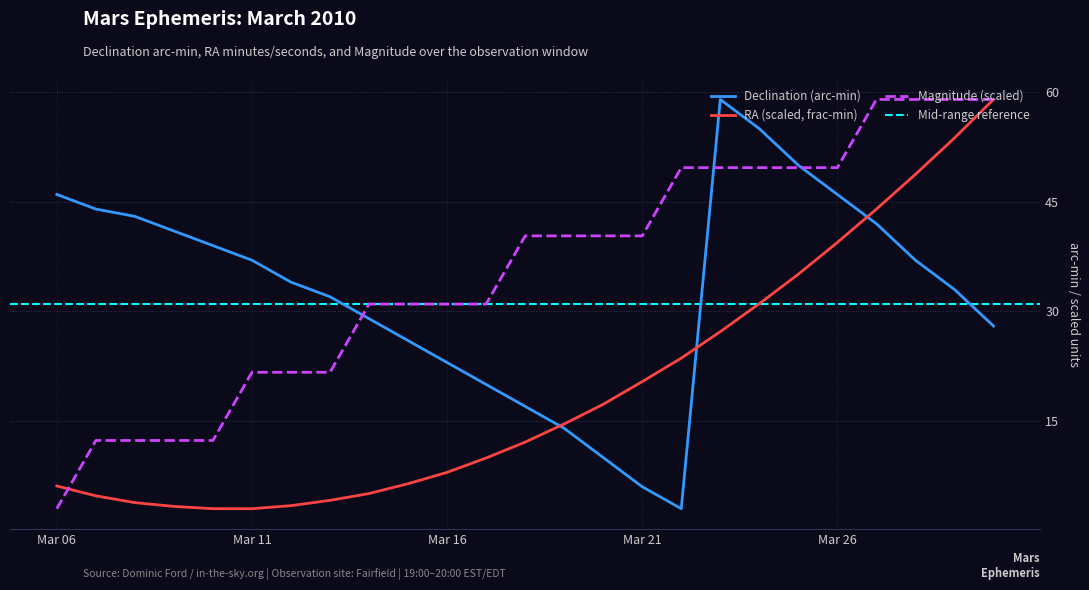

What is the value of the RA min point at the 2nd from the left?

4.8